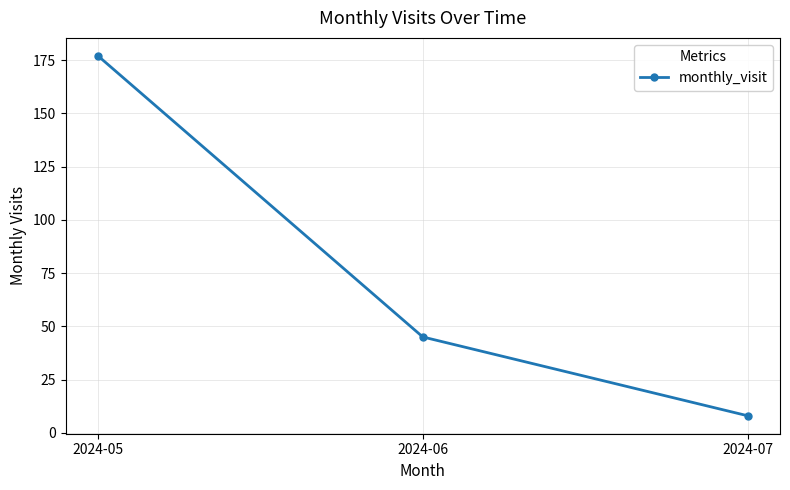

How many series are shown in this chart?

1